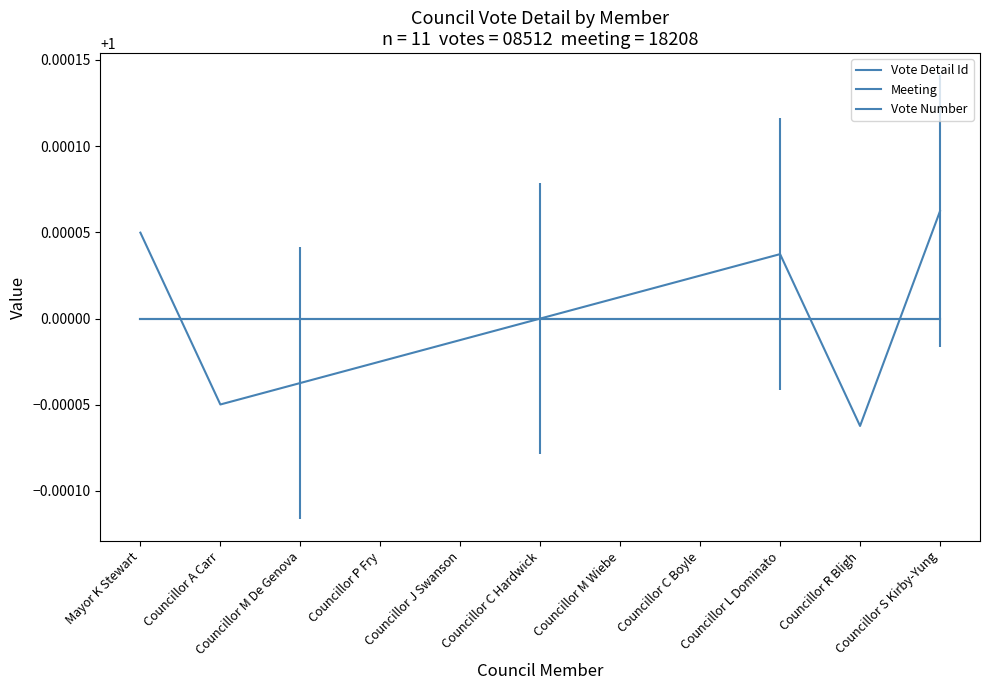

At how many categories does at least one series exceed 0?

11